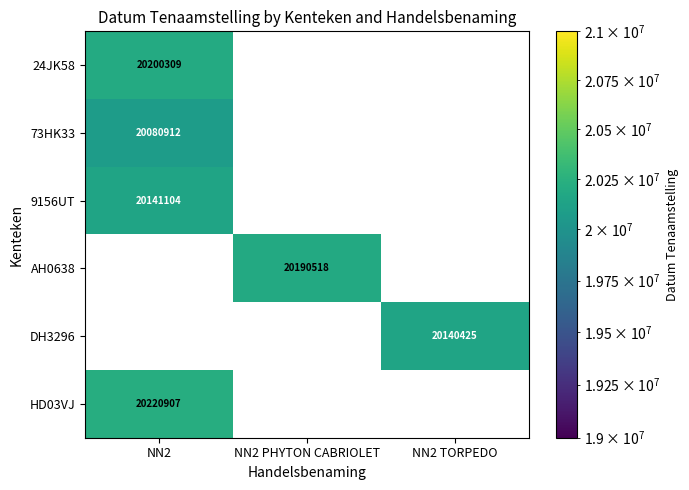

The value of DH3296 at NN2 TORPEDO is 20140425. True or false?

True